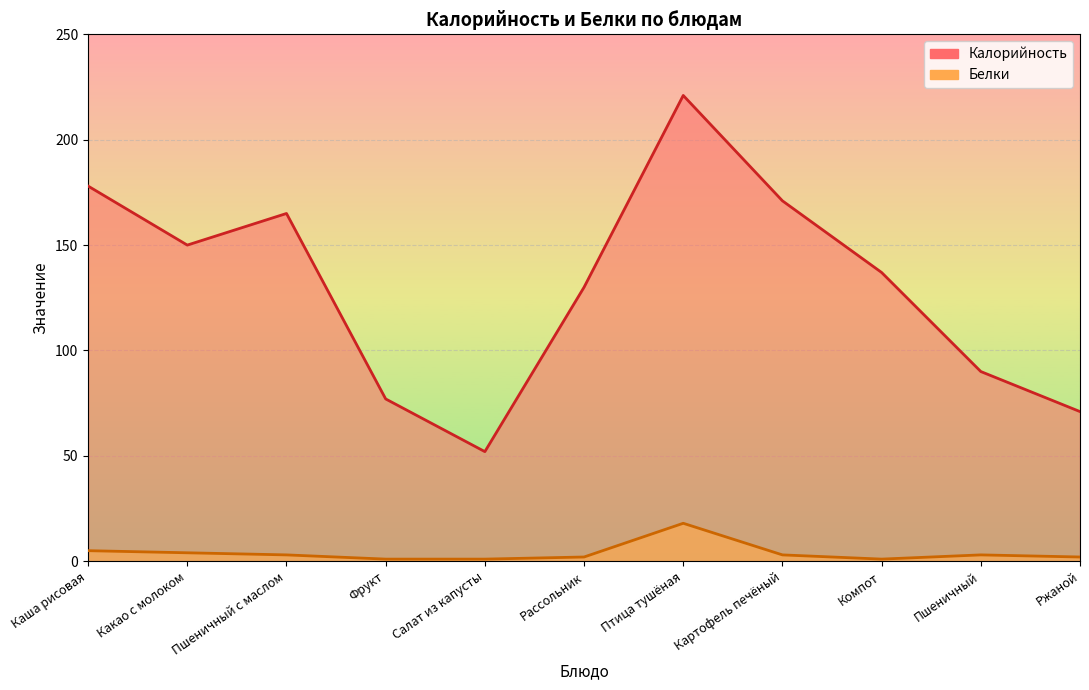

The Калорийность series shows 32 at Салат из капусты. True or false?

False